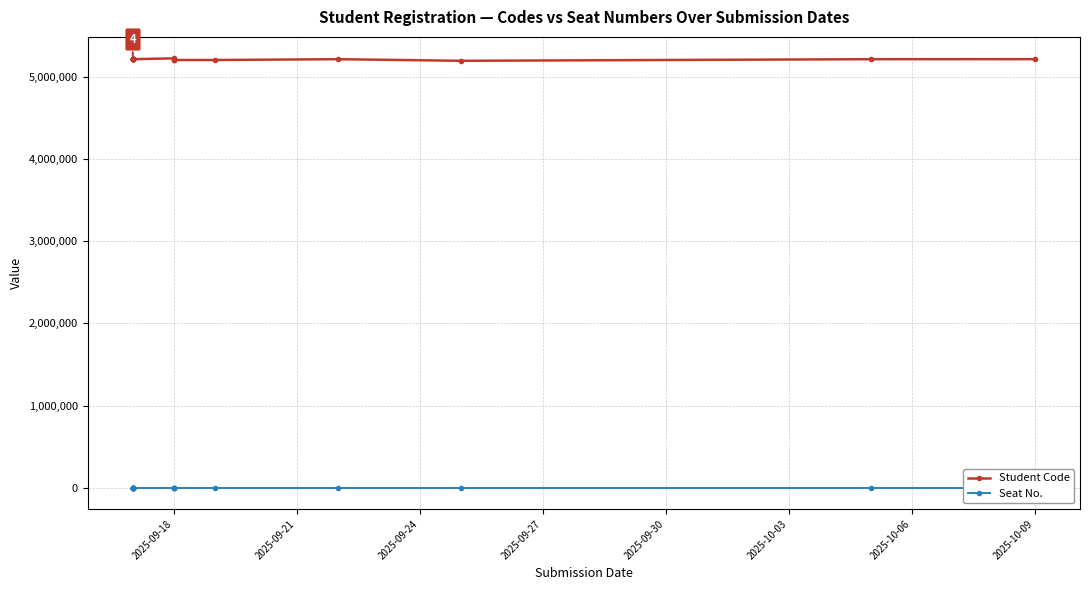

True or false: Seat No. and Student Code intersect in this chart.

False